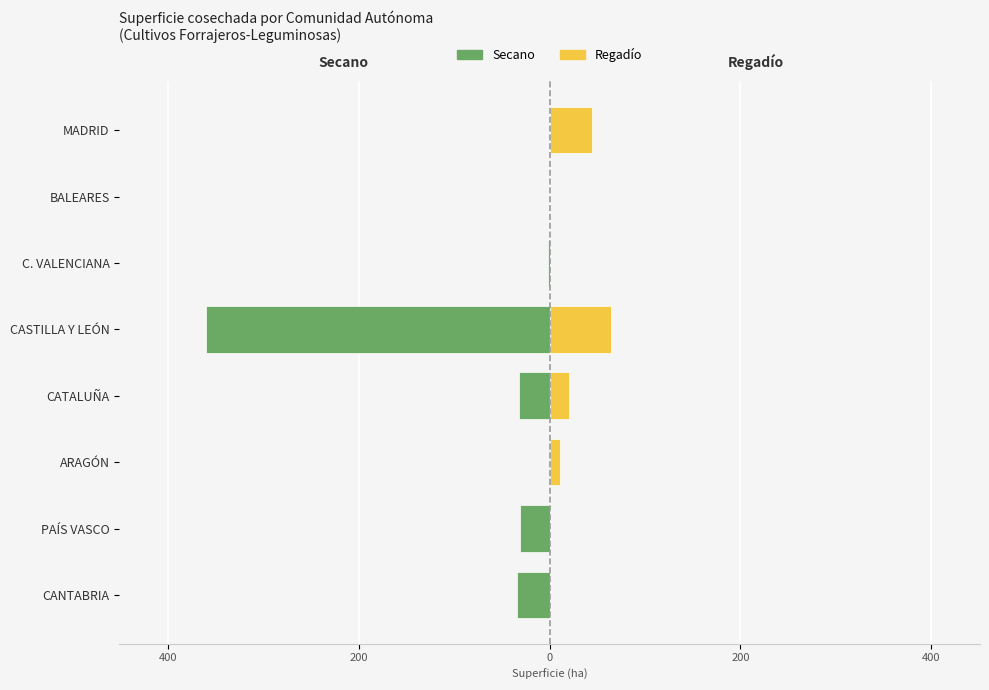

How many data points does each series have?

8